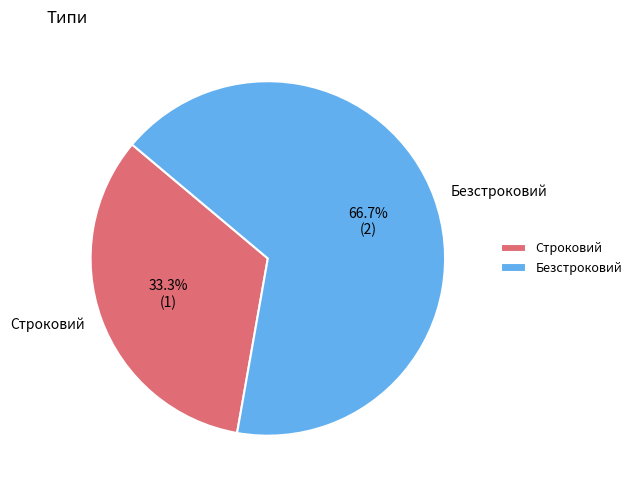

True or false: Безстроковий accounts for 67% of the total.

True